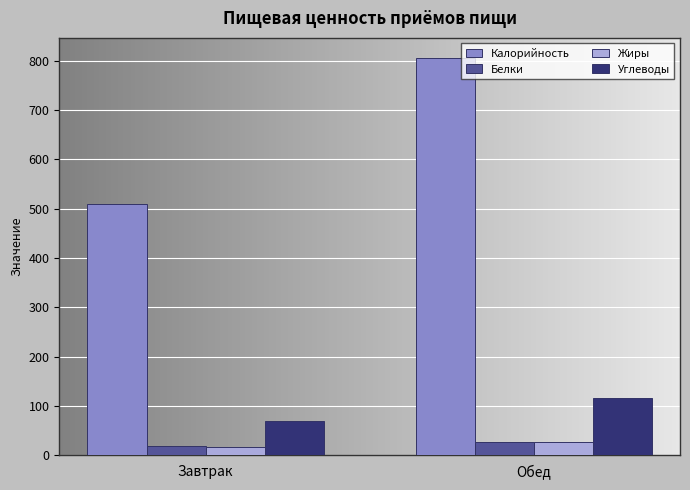

What is the difference between the Углеводы values at Обед and Завтрак?

46.7